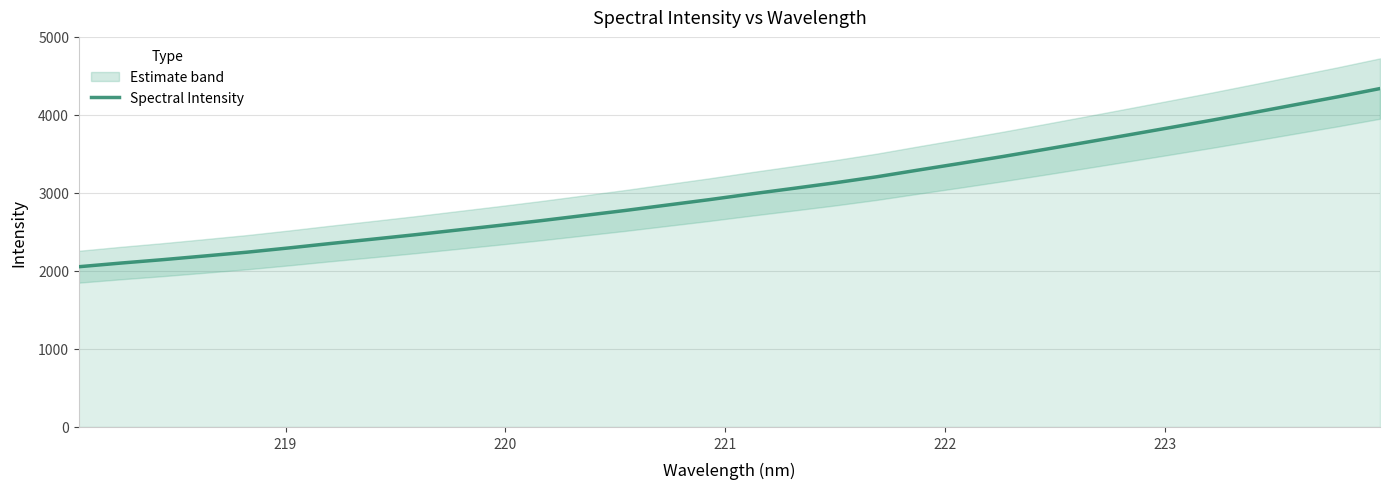

What is the lowest value of the Spectral Intensity series?

2053.8